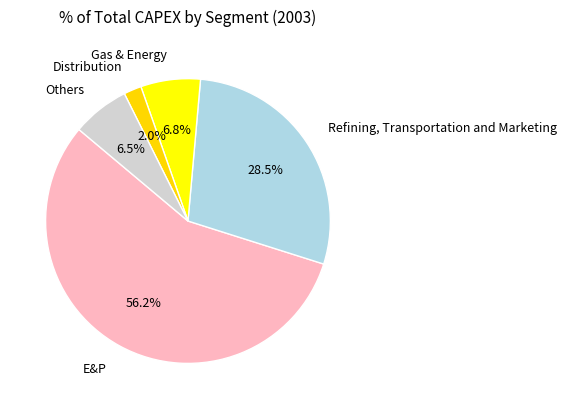

What is the smallest slice in the pie chart?

Distribution